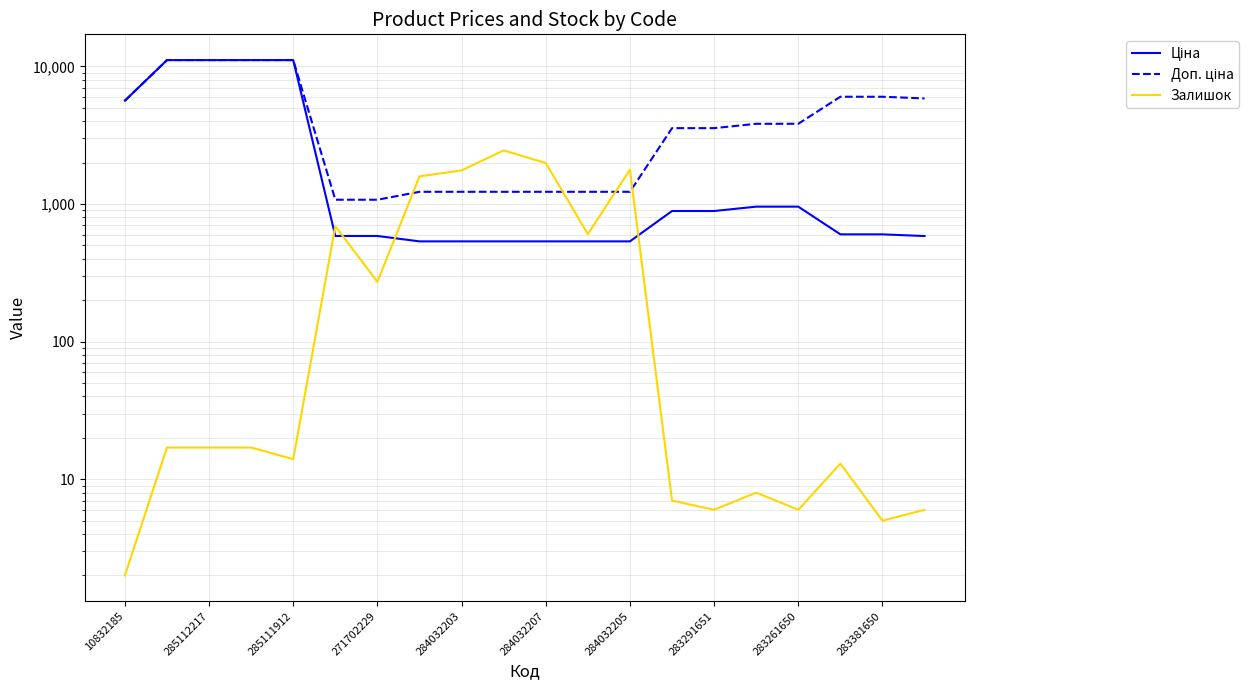

Where does the Доп. ціна series first go above 3828?

10832185